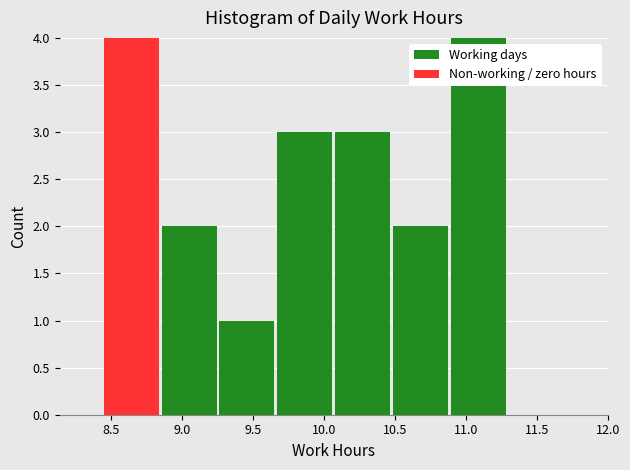

Reading left to right, list every stacked bar in this chart as the range it spans on the x-axis followed by its total height. Neither the bar edges nor the heights are printed on the chart, so give them approximately, as read against the axes.

8.45 to 8.85: 4
8.85 to 9.25: 2
9.25 to 9.65: 1
9.65 to 10.05: 3
10.05 to 10.50: 3
10.50 to 10.90: 2
10.90 to 11.30: 4
11.30 to 11.70: 0